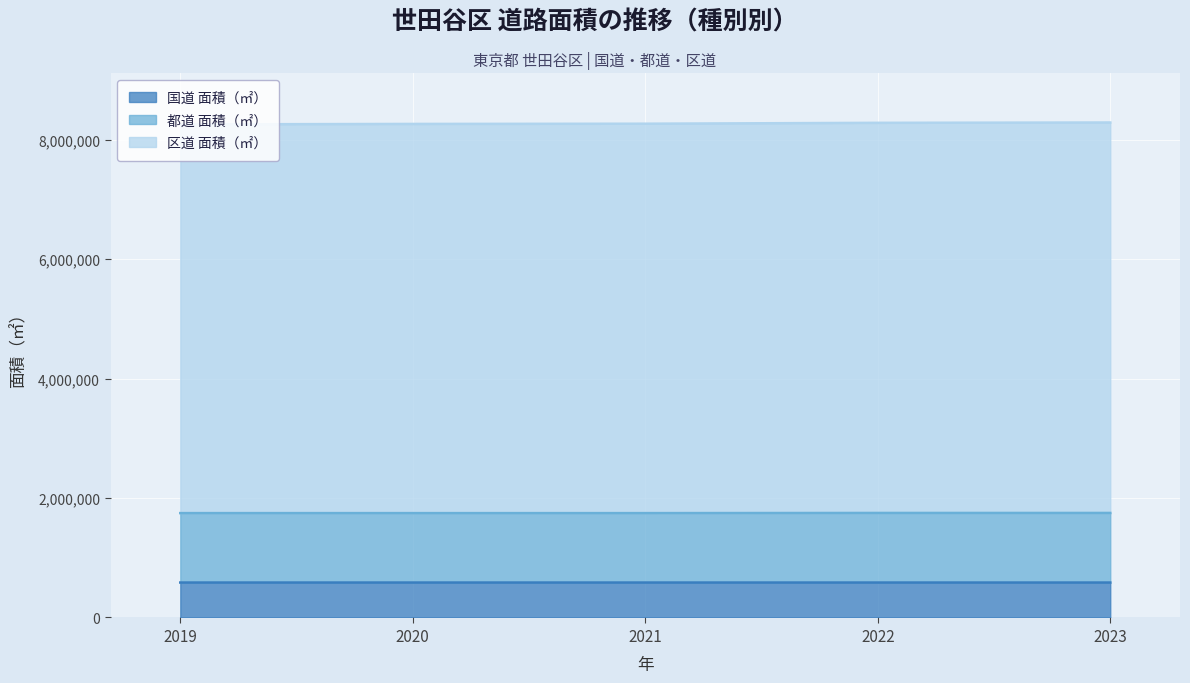

What is the difference between the highest and lowest values at 2020?

7681075